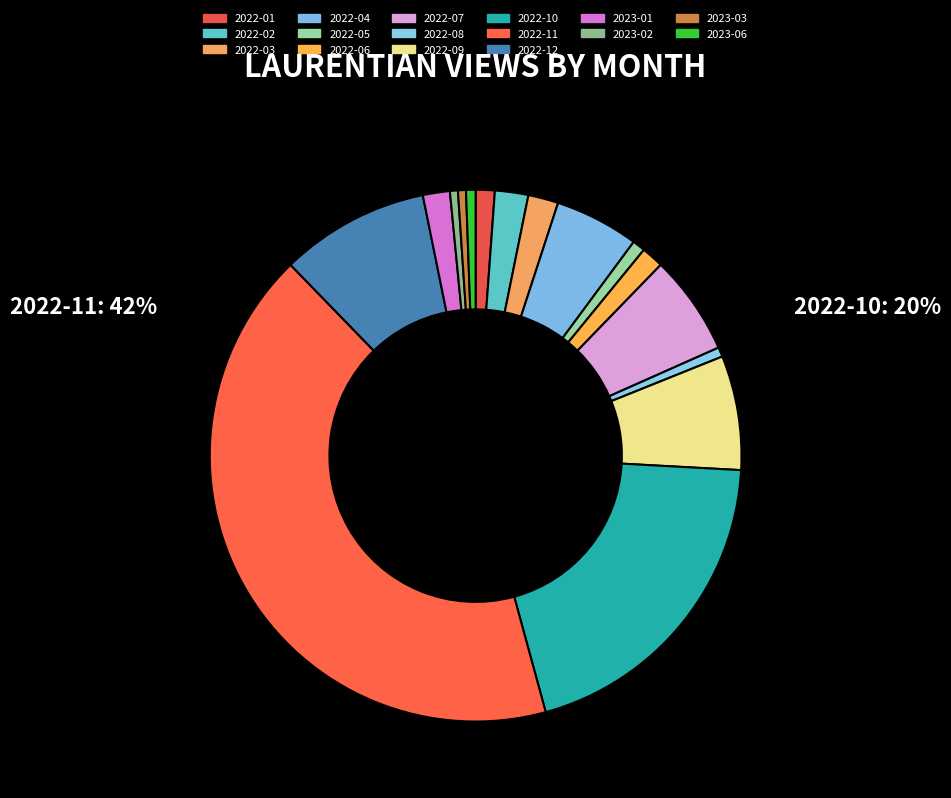

Which category has the biggest portion of the pie?

2022-11